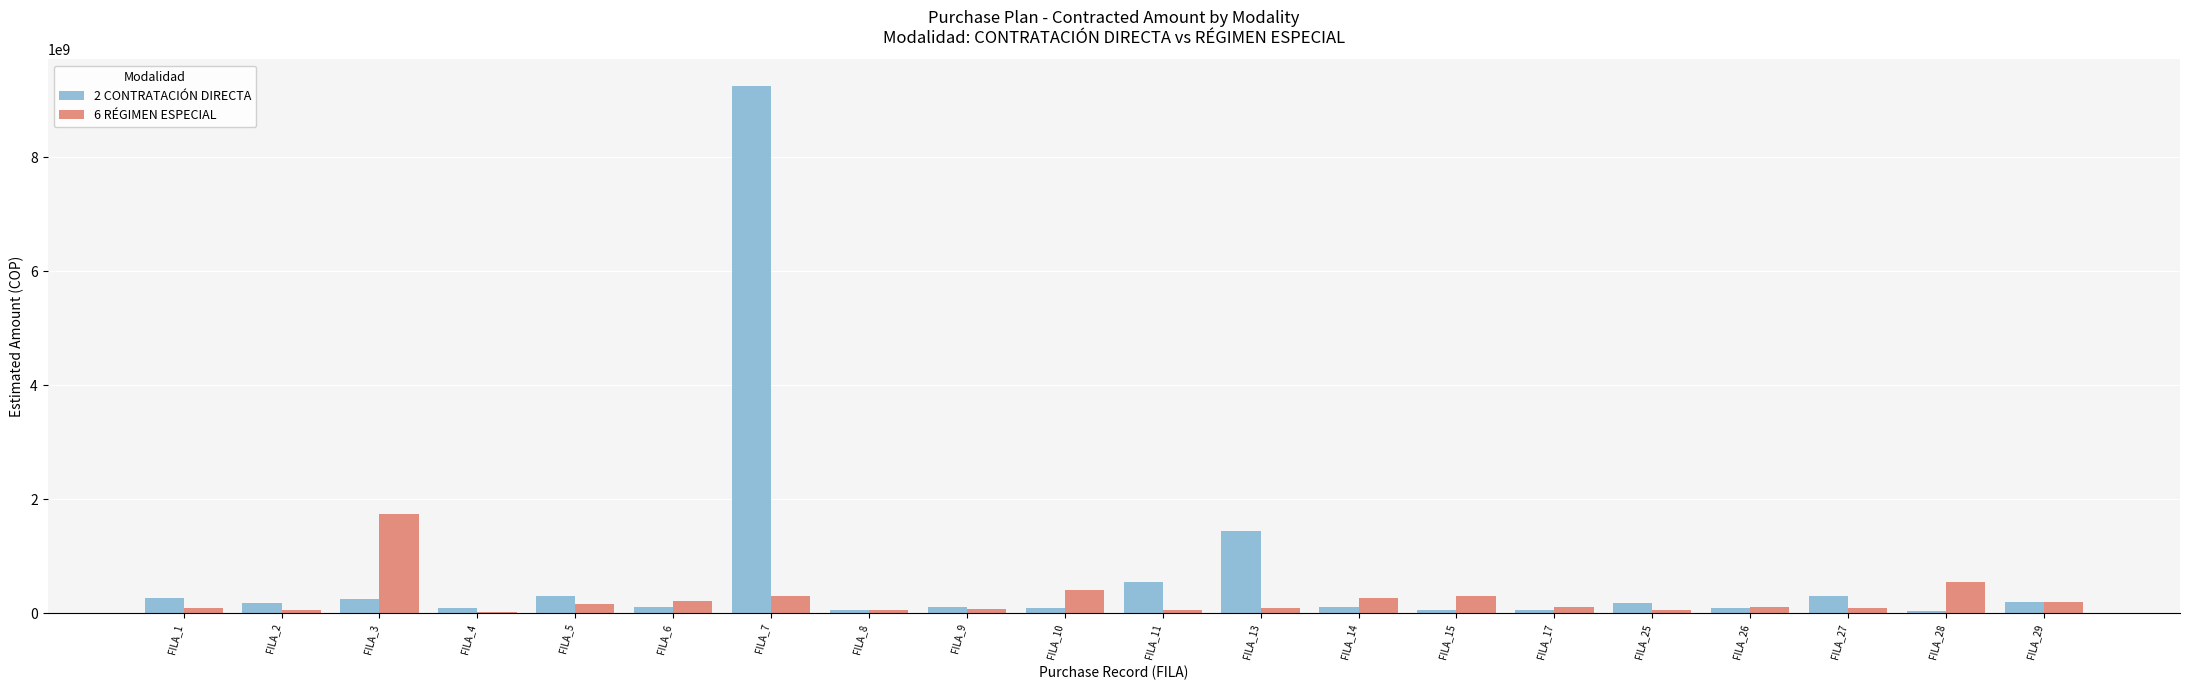

At which label is 6 RÉGIMEN ESPECIAL closest to 874942085?

FILA_28